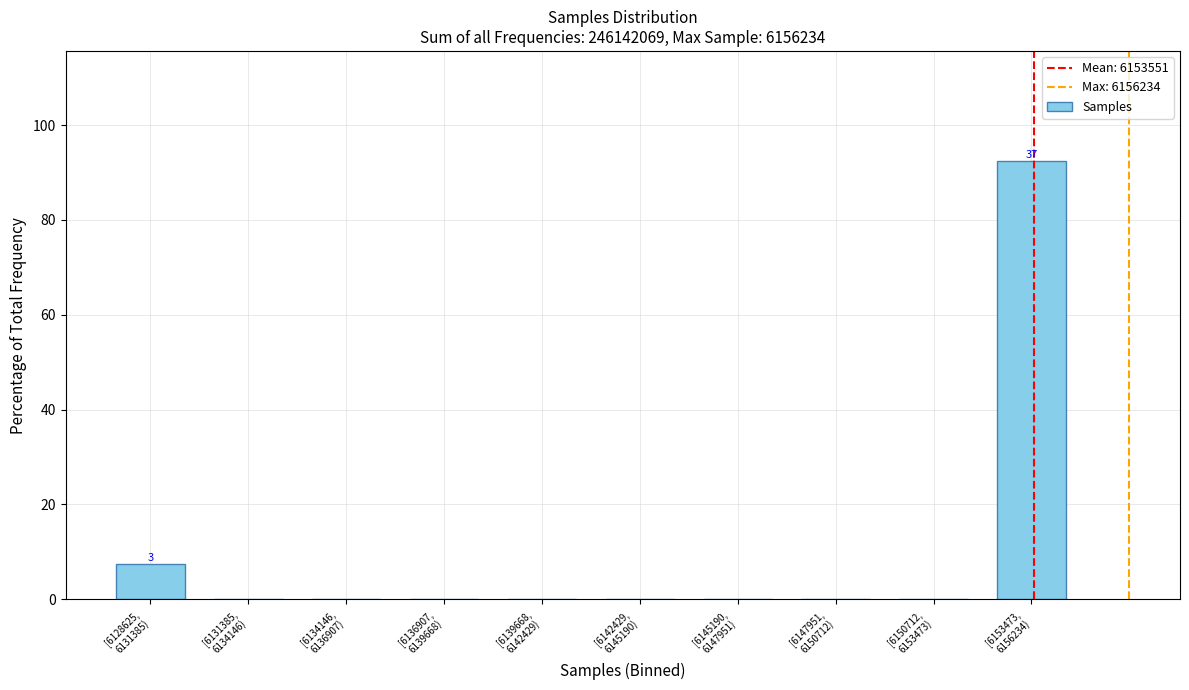

What is the greatest value displayed?

92.5